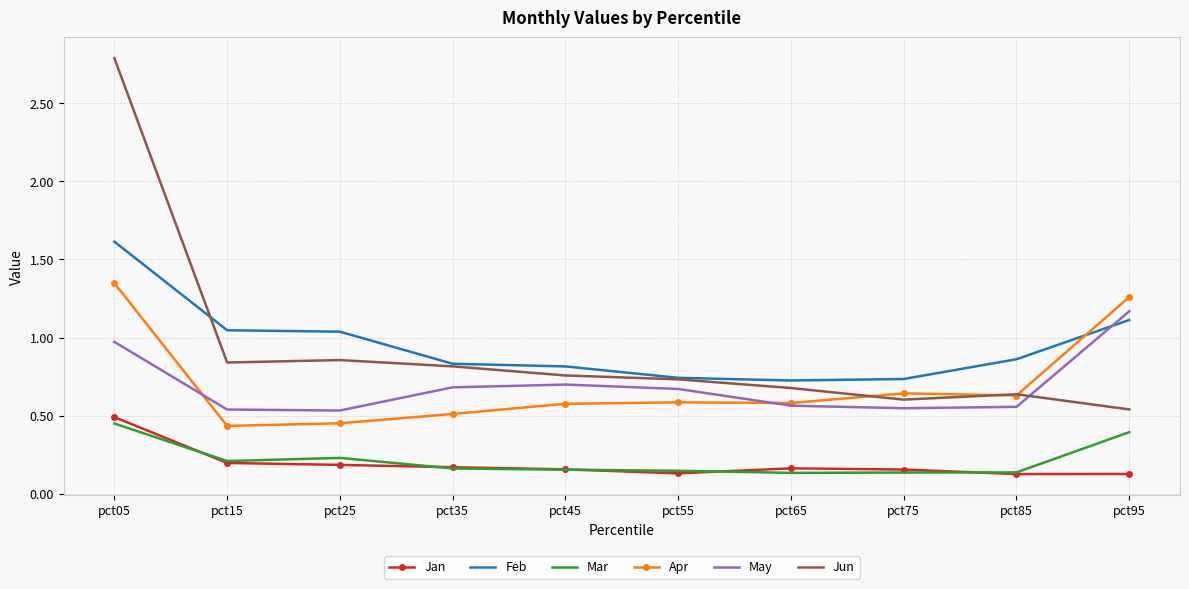

True or false: Jan and Feb cross at least once.

False